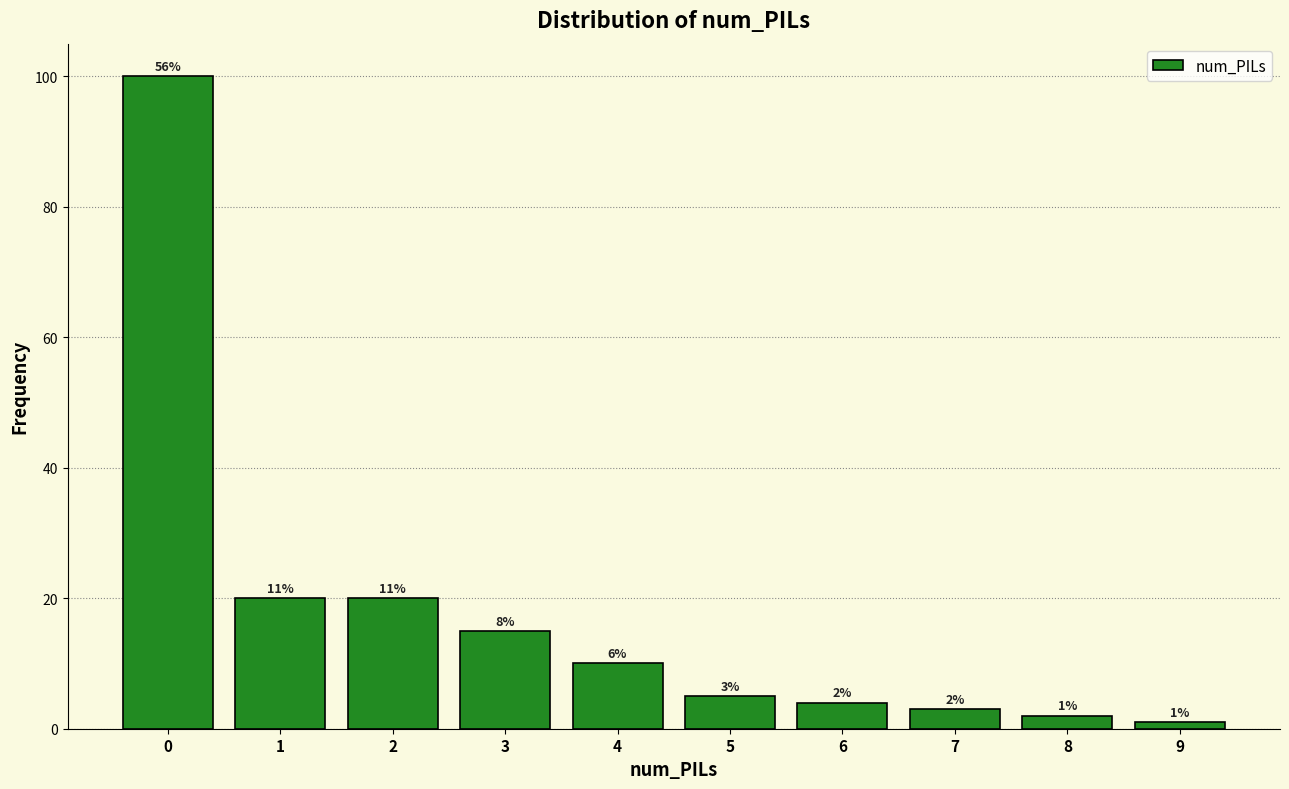

Reading left to right, list all the values displayed in this chart.

100	20	20	15	10	5	4	3	2	1